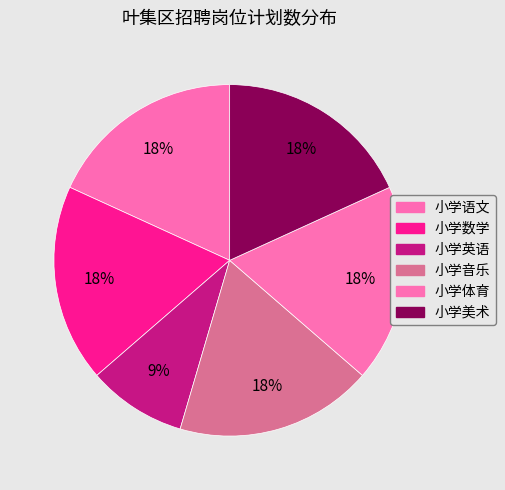

Which category has the smallest portion of the pie?

小学英语